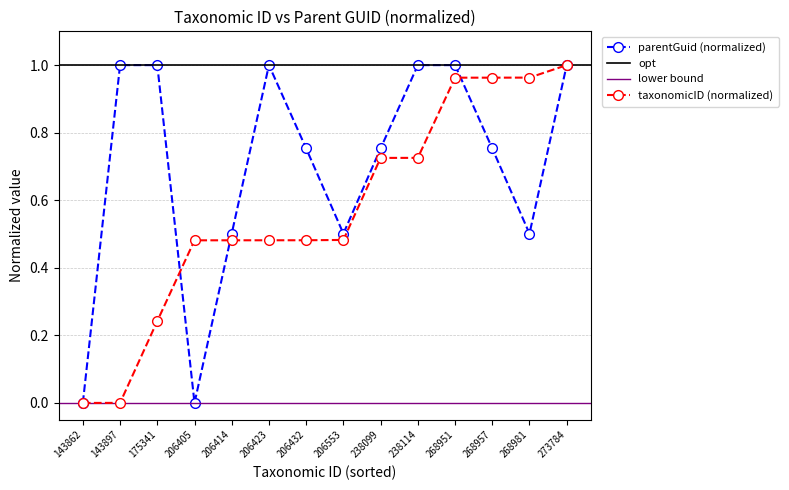

Which category has the lowest value across all series?

143862